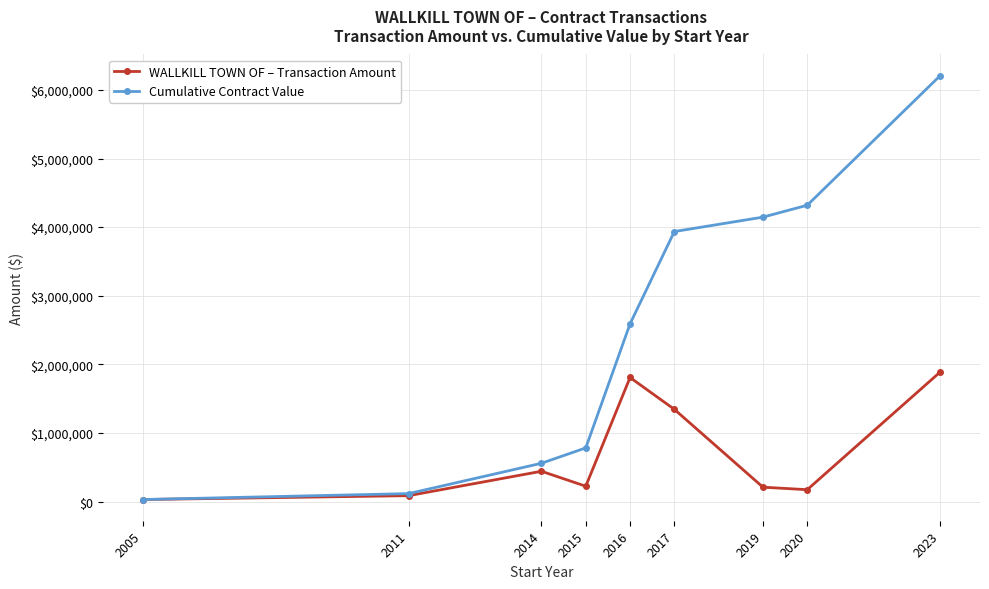

At which category does WALLKILL TOWN OF – Transaction Amount reach its first local valley?

2015